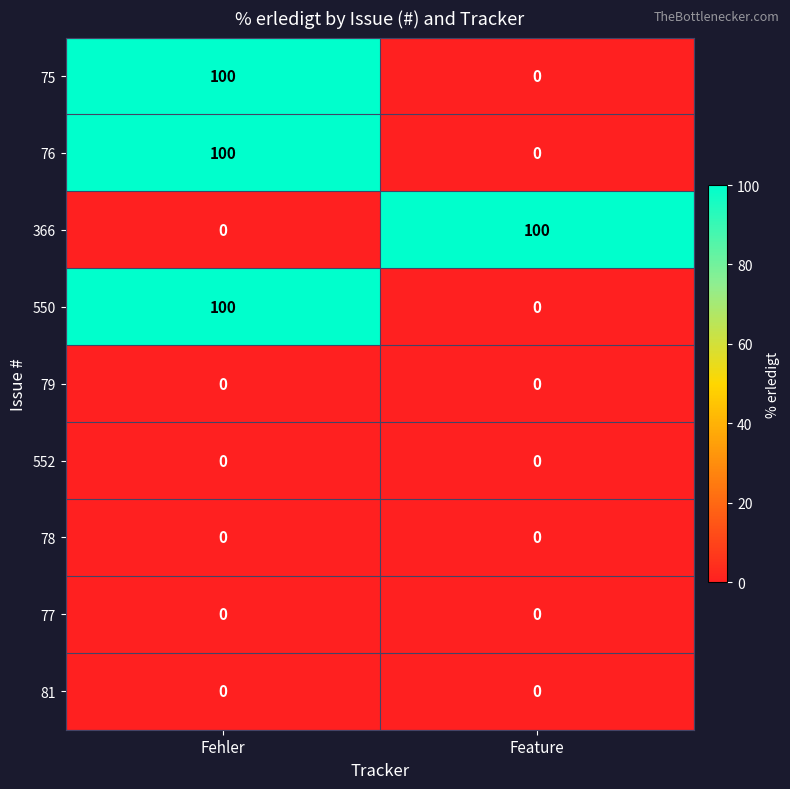

How many positive values does the 76 series have?

1